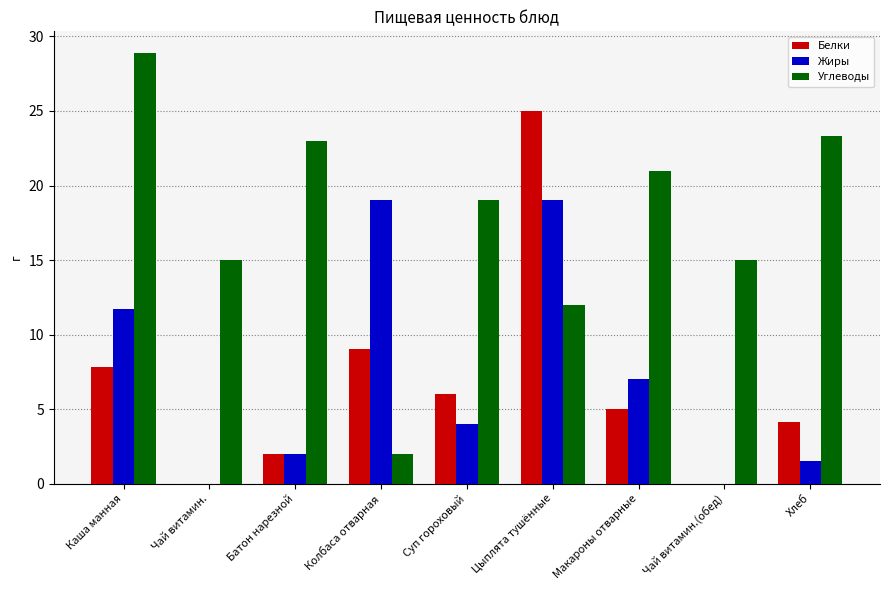

Which series has the widest spread of values?

Углеводы